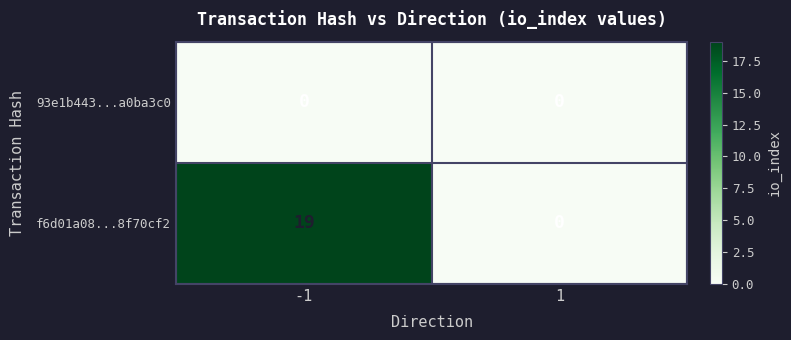

What is the approximate value of f6d01a08...8f70cf2 at -1?

19